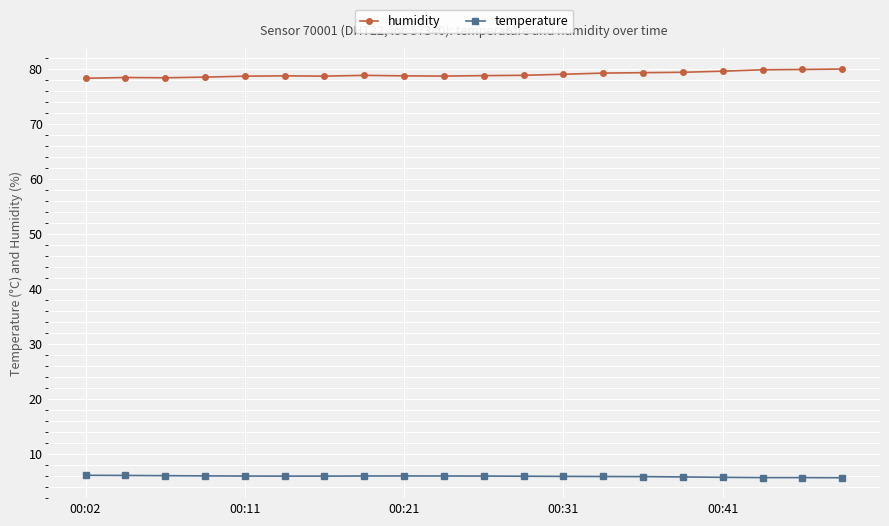

What is the sum of all humidity values?

1579.9